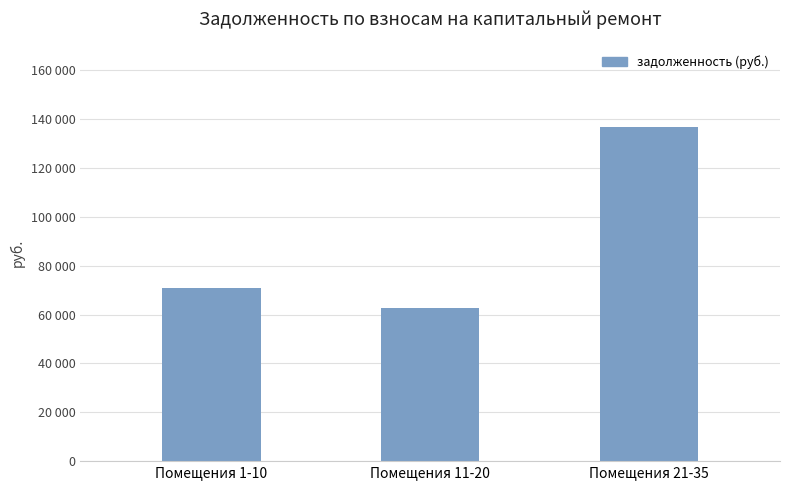

What is the value of the 3rd bar from the left?

136650.8